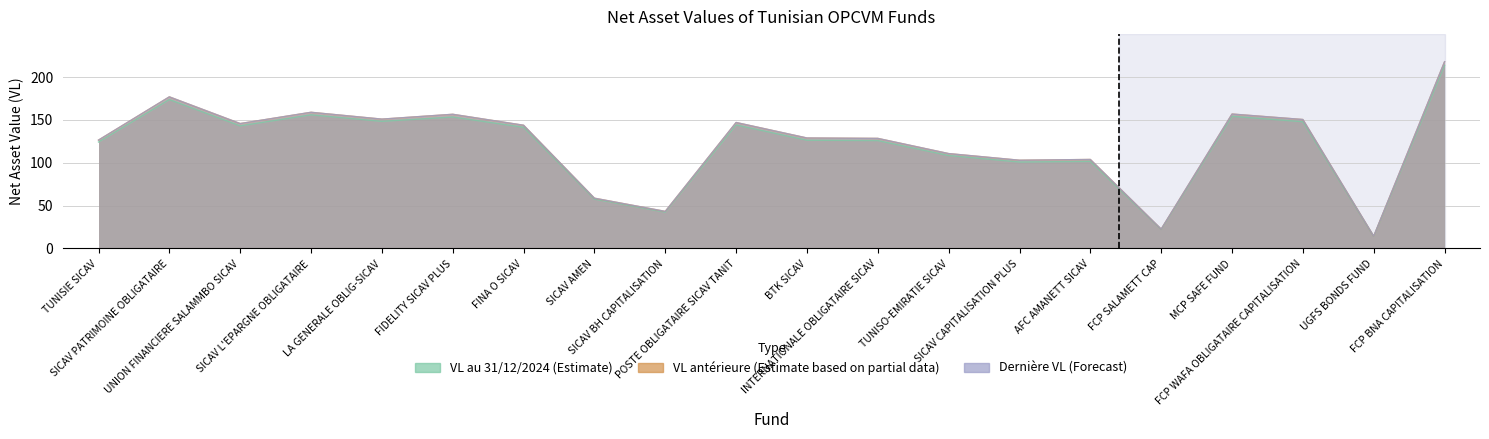

What is the difference between the highest and lowest values at FINA O SICAV?

2.4